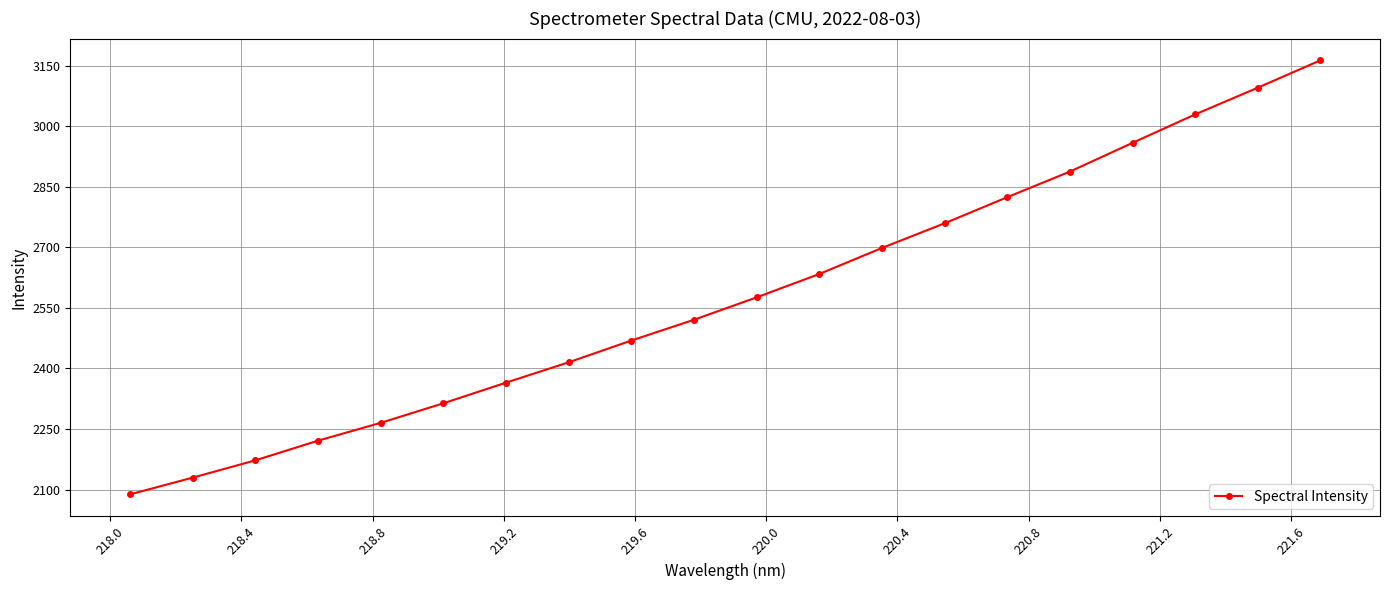

What is the smallest value displayed?

2087.9